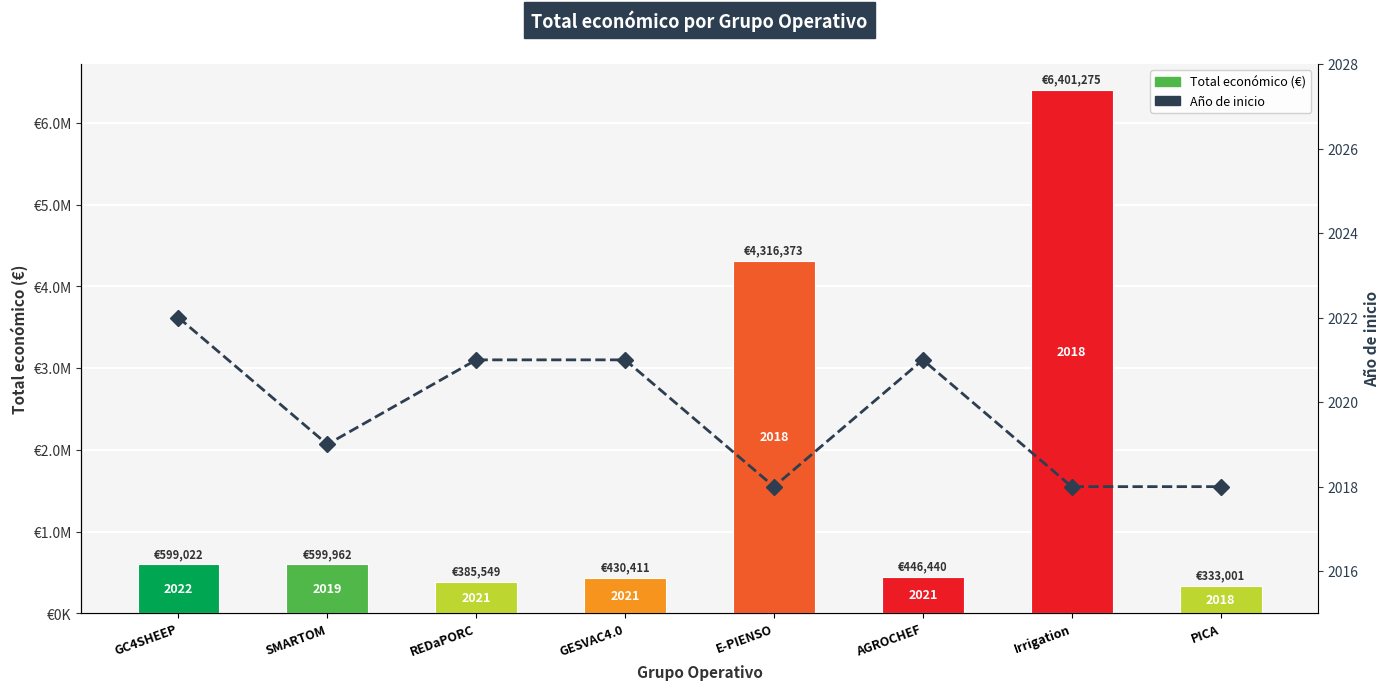

Reading left to right, transcribe all the data shown in this chart.

Total económico: GC4SHEEP=599022	SMARTOM=599962	REDaPORC=385549	GESVAC4.0=430411	E-PIENSO=4316373	AGROCHEF=446440	Irrigation=6401275	PICA=333001
Año de inicio: GC4SHEEP=2022	SMARTOM=2019	REDaPORC=2021	GESVAC4.0=2021	E-PIENSO=2018	AGROCHEF=2021	Irrigation=2018	PICA=2018